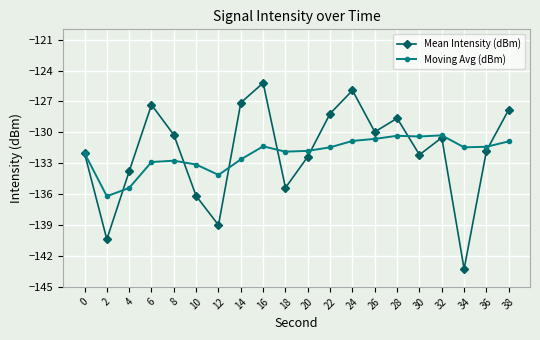

In Mean Intensity (dBm), how many points are lower than both neighbors (excluding endpoints)?

6